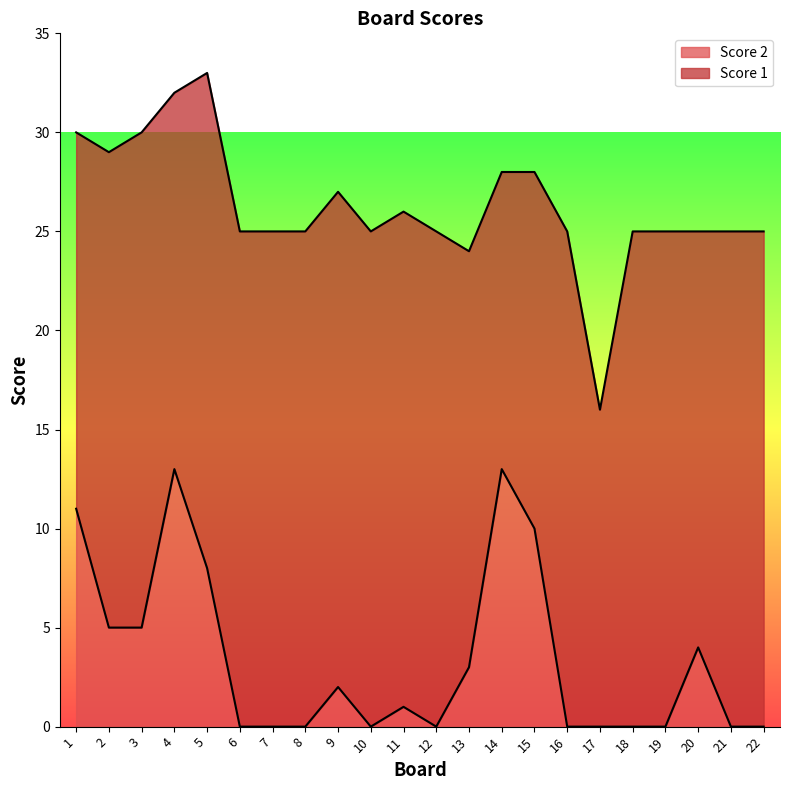

Reading right to left, transcribe all the data shown in this chart.

0	0	4	0	0	0	0	10	13	3	0	1	0	2	0	0	0	8	13	5	5	11